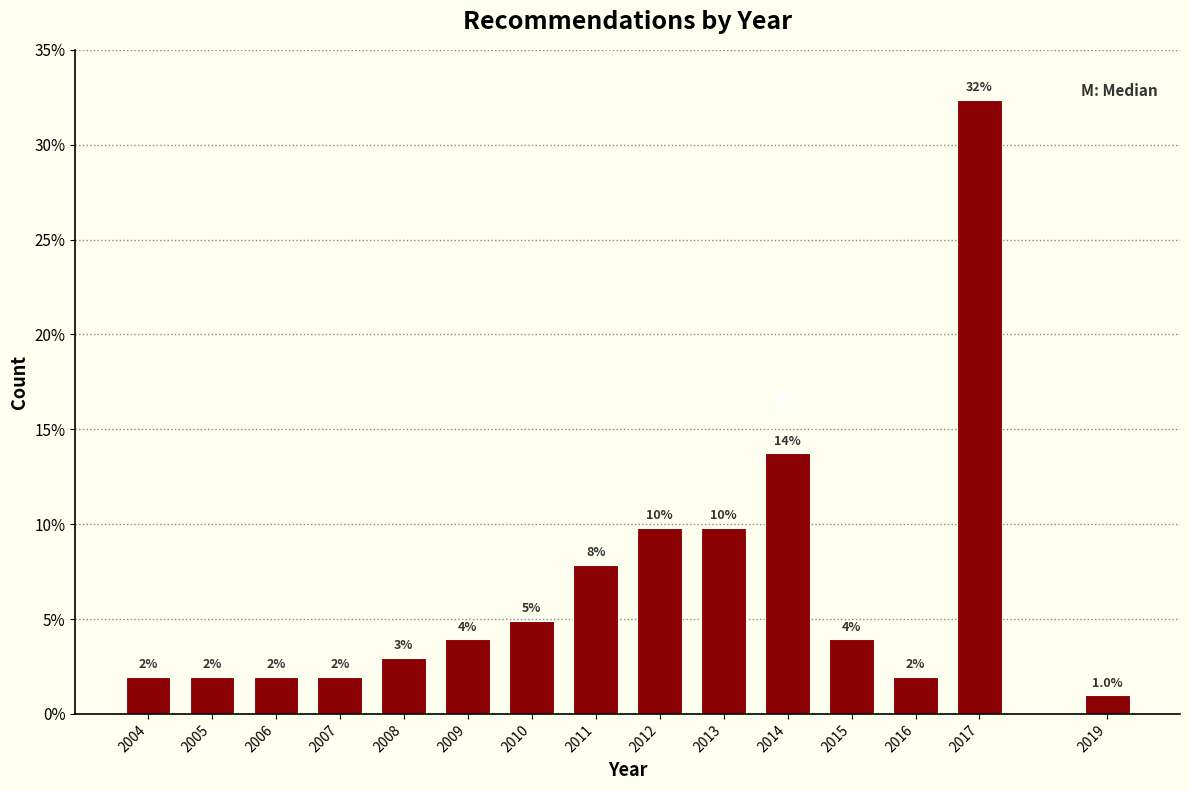

How many bars are there in total?

15